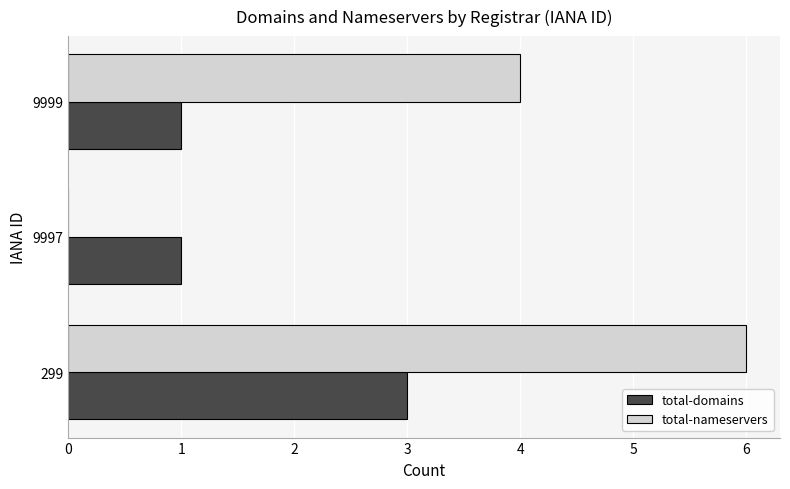

Which series has the widest spread of values?

total-nameservers